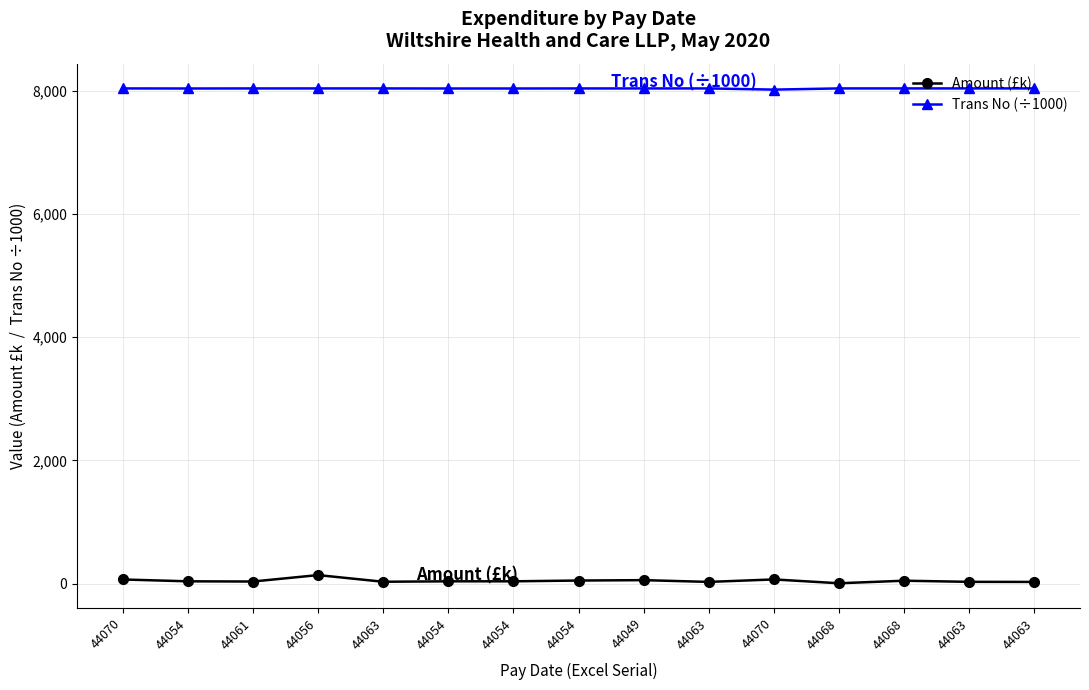

In Trans No (÷1000), how many points are lower than both neighbors (excluding endpoints)?

5